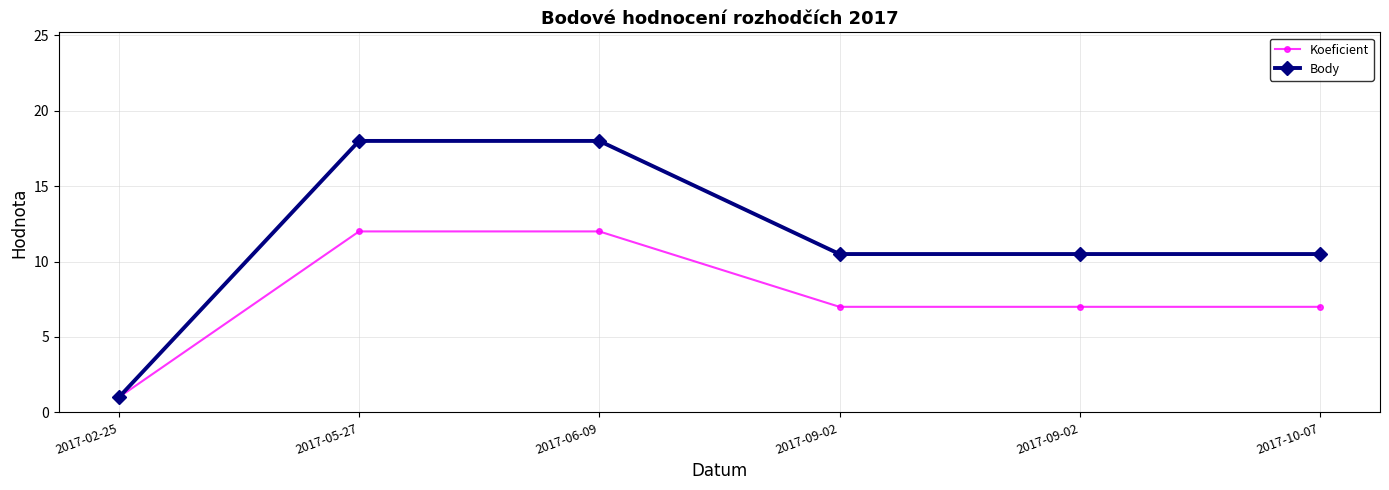

What is the total value across all series at 2017-09-02?

17.5